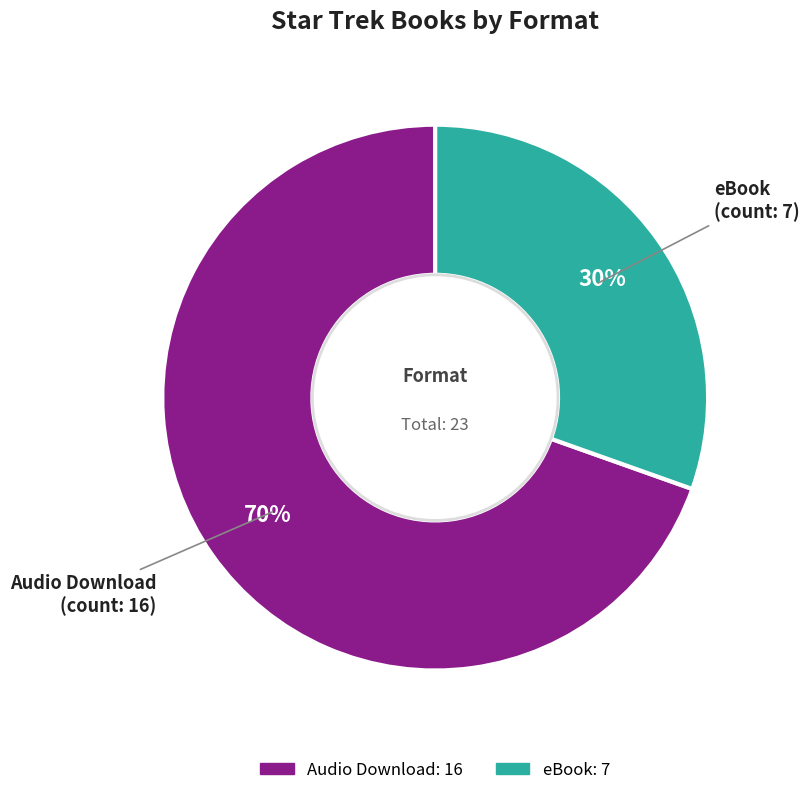

To the nearest percent, what is the combined percentage of eBook and Audio Download?

100%